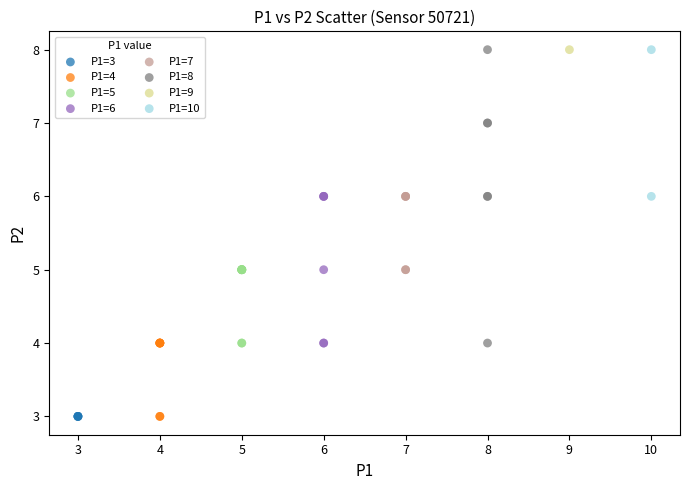

What are all the series names shown in the legend?

P1=3, P1=4, P1=5, P1=6, P1=7, P1=8, P1=9, P1=10